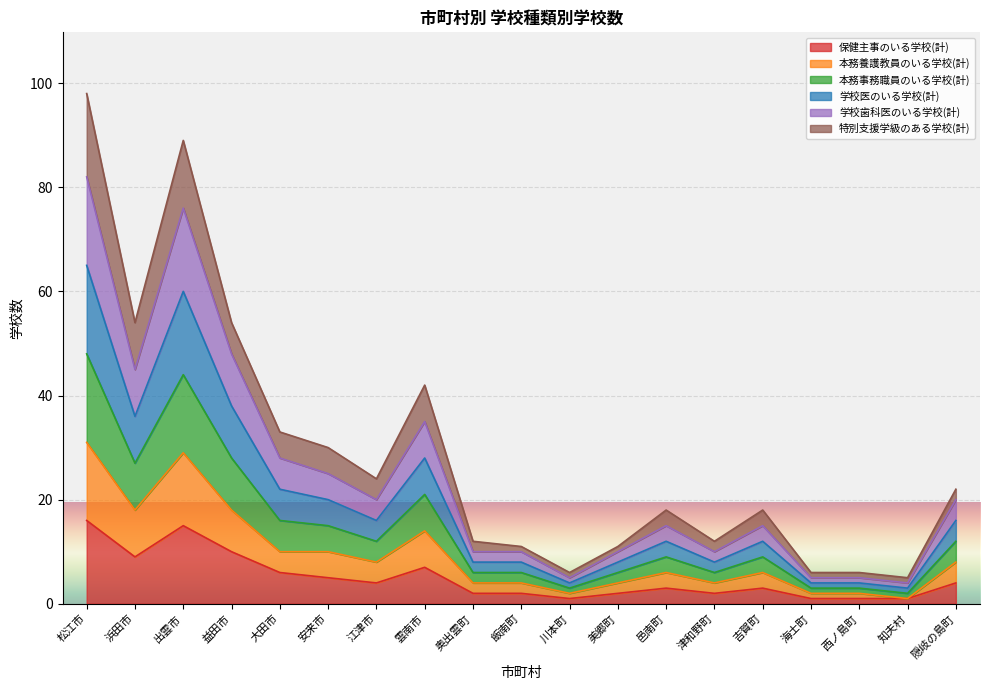

Where is 特別支援学級のある学校(計) nearest to the value 51?

浜田市